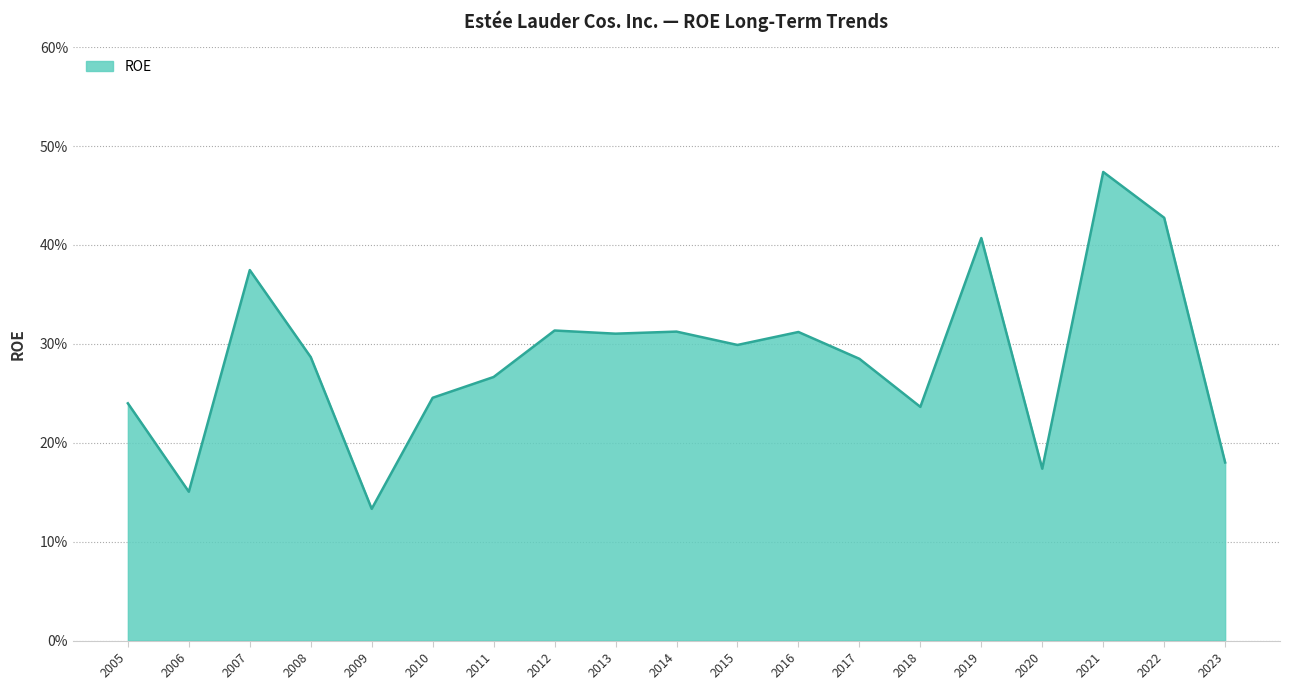

Does the chart have visible grid lines?

Yes